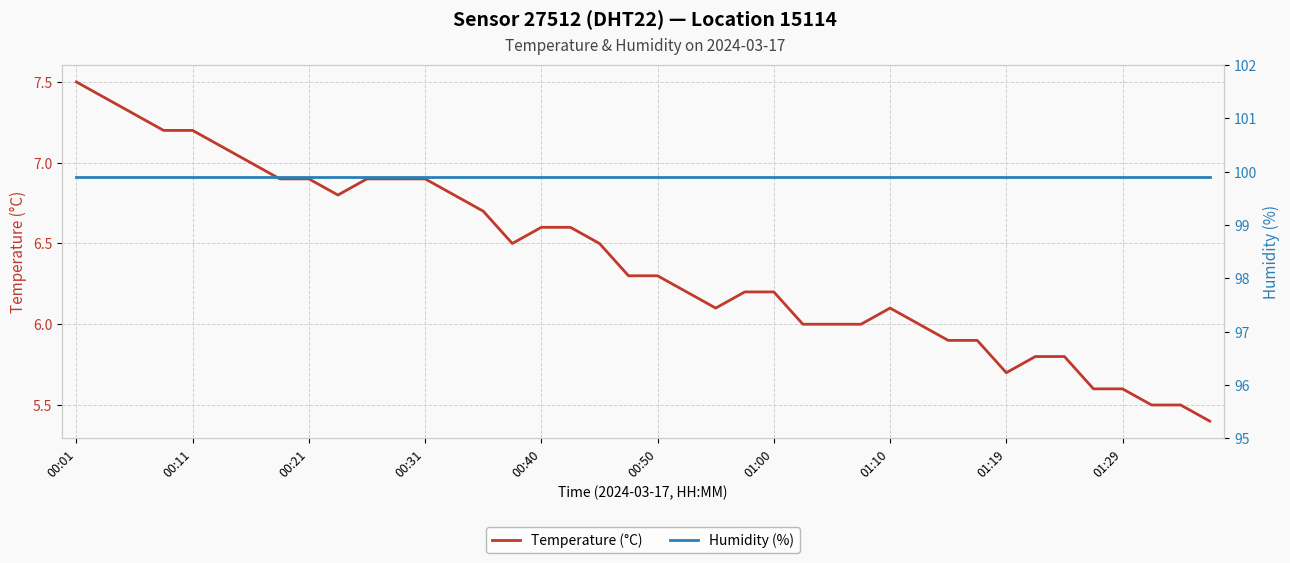

Which category has the lowest value in the Humidity (%) series?

00:01